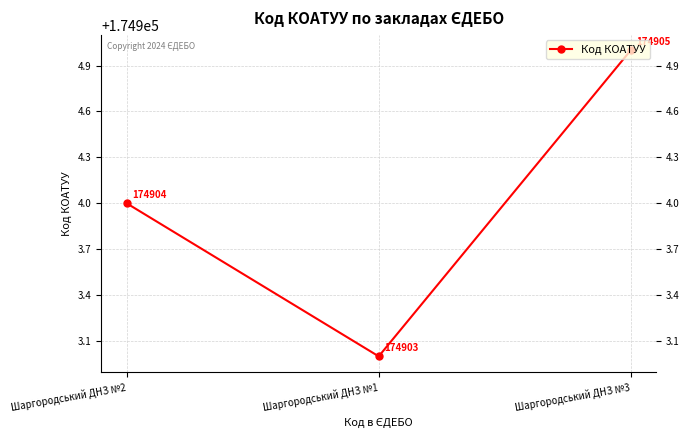

What is the difference between the values at Шаргородський ДНЗ №1 and Шаргородський ДНЗ №3?

2